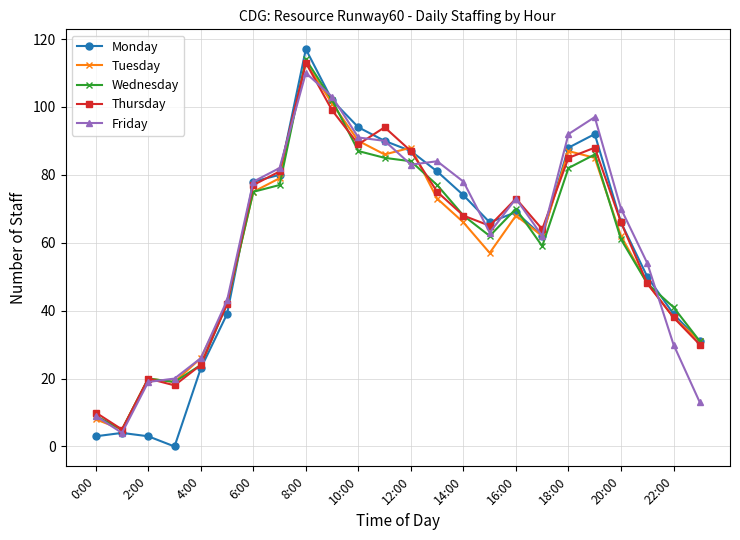

What is the difference between the maximum and minimum values in the Thursday series?

108